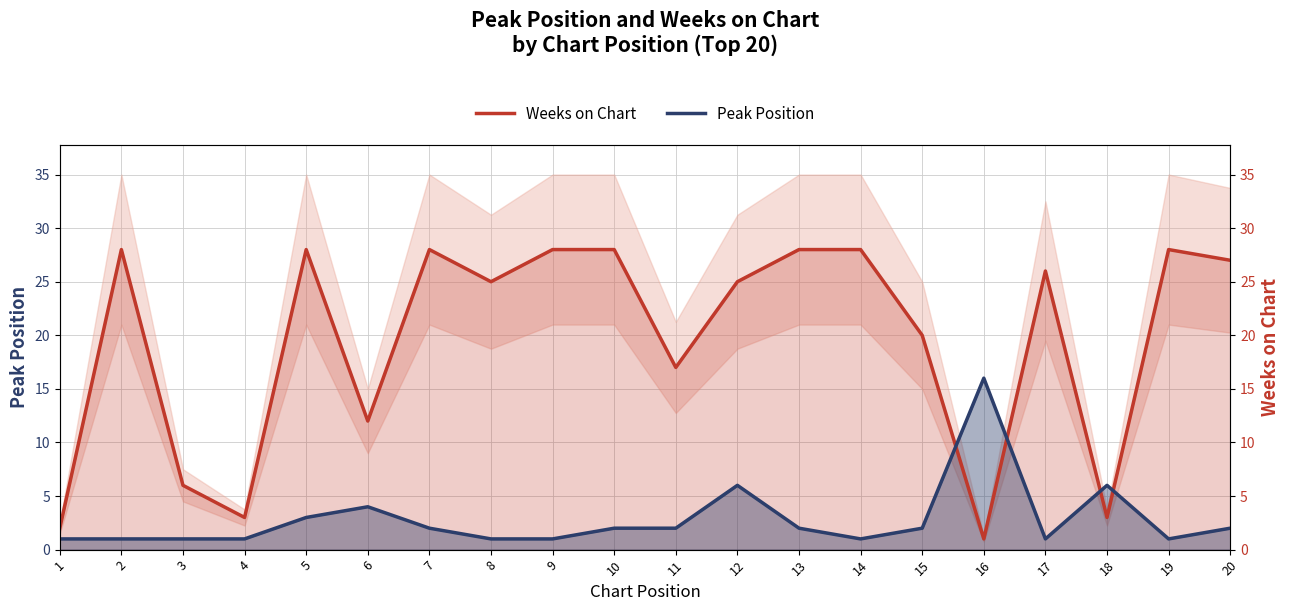

Is the value of Peak Position at 7 greater than the value of Weeks on Chart at 13?

No